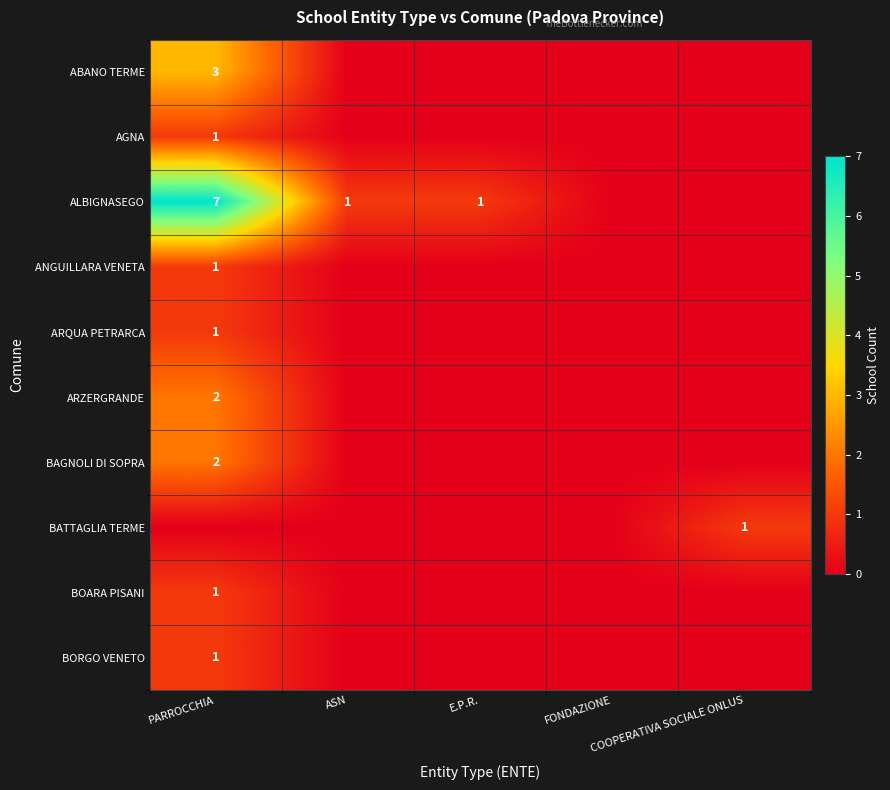

How many categories are shown in the chart?

5